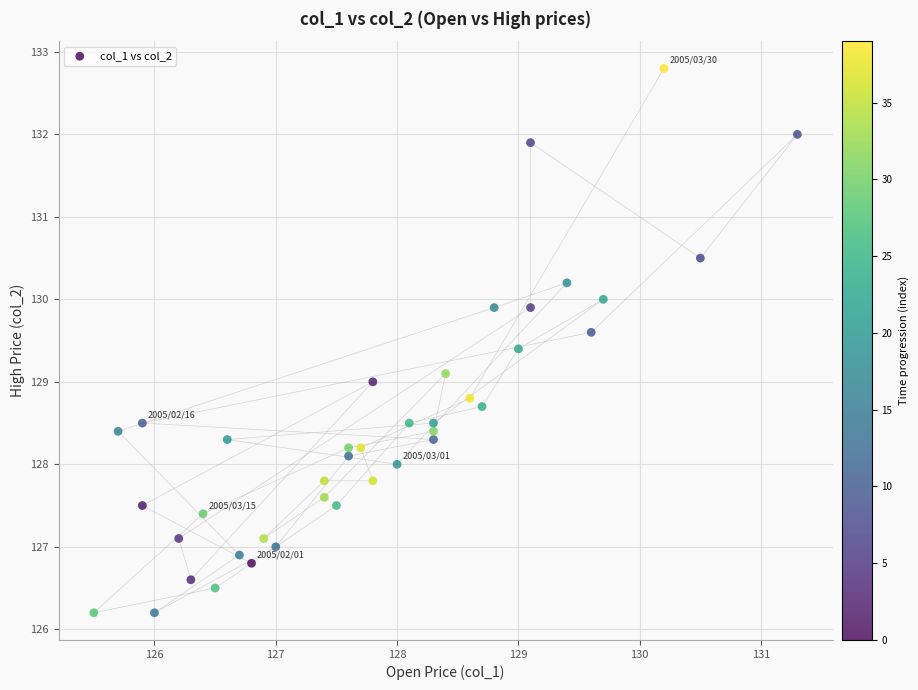

What is the range of Y values (max minus min)?

6.6